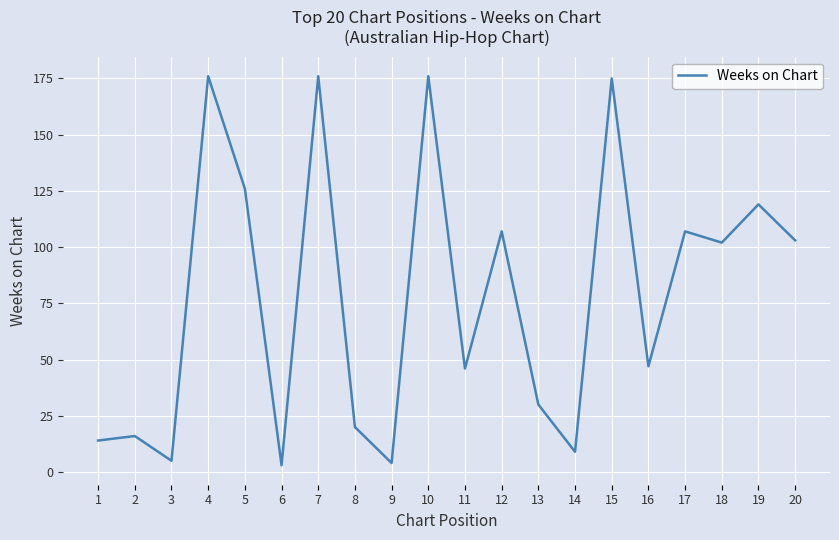

What is the change in value from 11 to 12?

+61